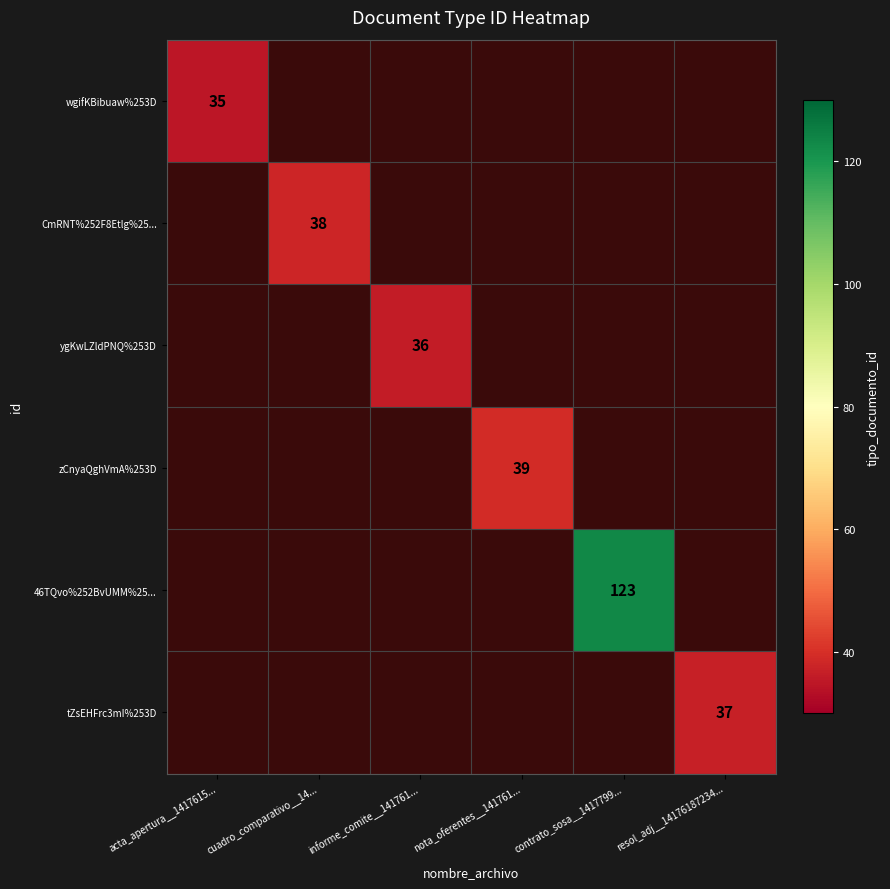

At which category does the chart reach its peak across all series?

contrato_sosa__1417799...